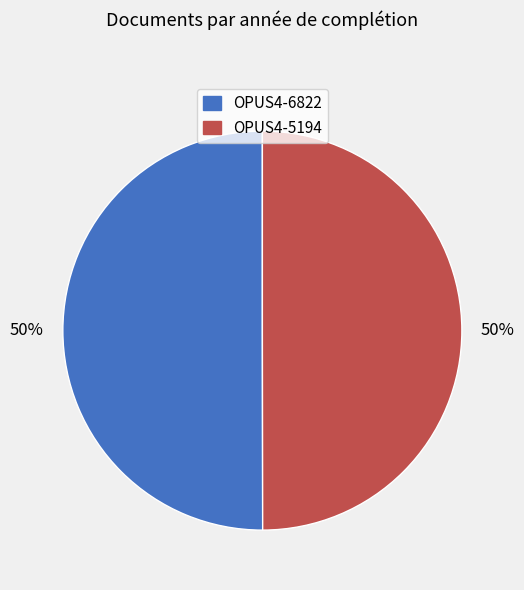

To the nearest percent, what is the combined percentage of OPUS4-5194 and OPUS4-6822?

100%